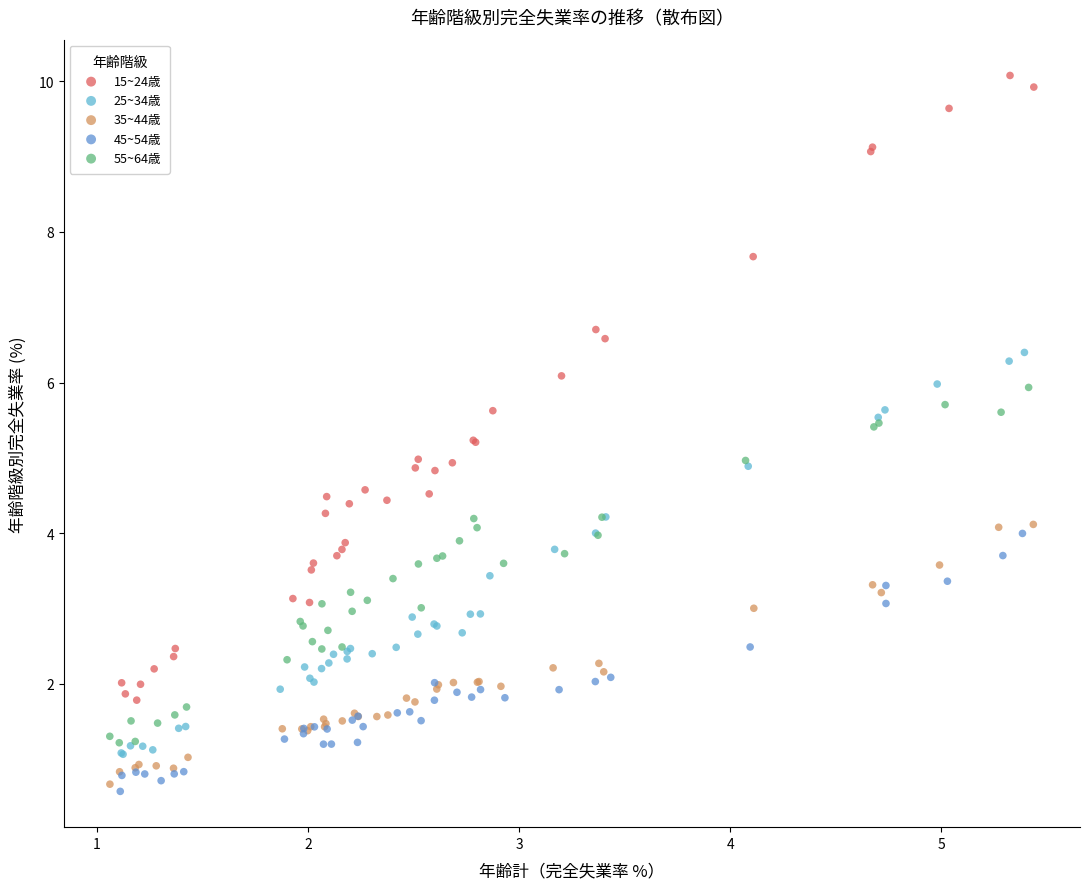

Which series has the largest Y range (max minus min)?

15~24歳